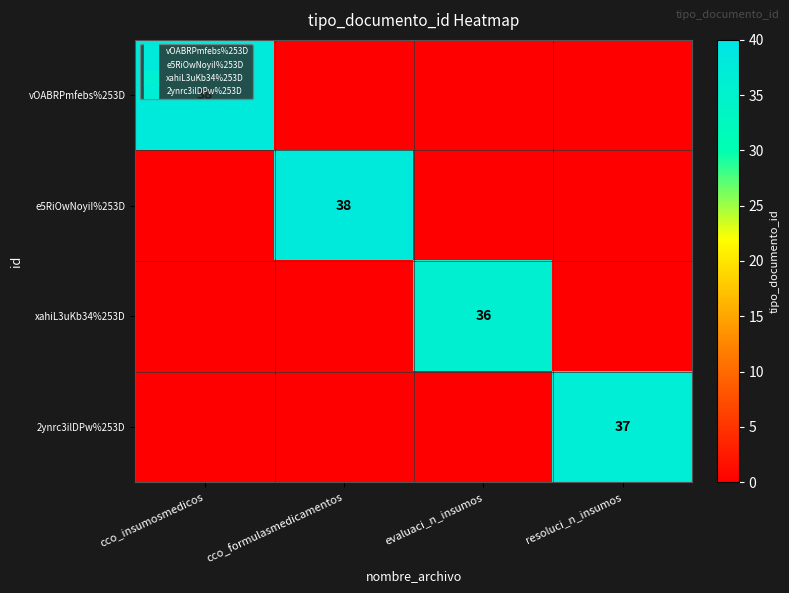

How many data points in e5RiOwNoyiI%253D are above 0?

1